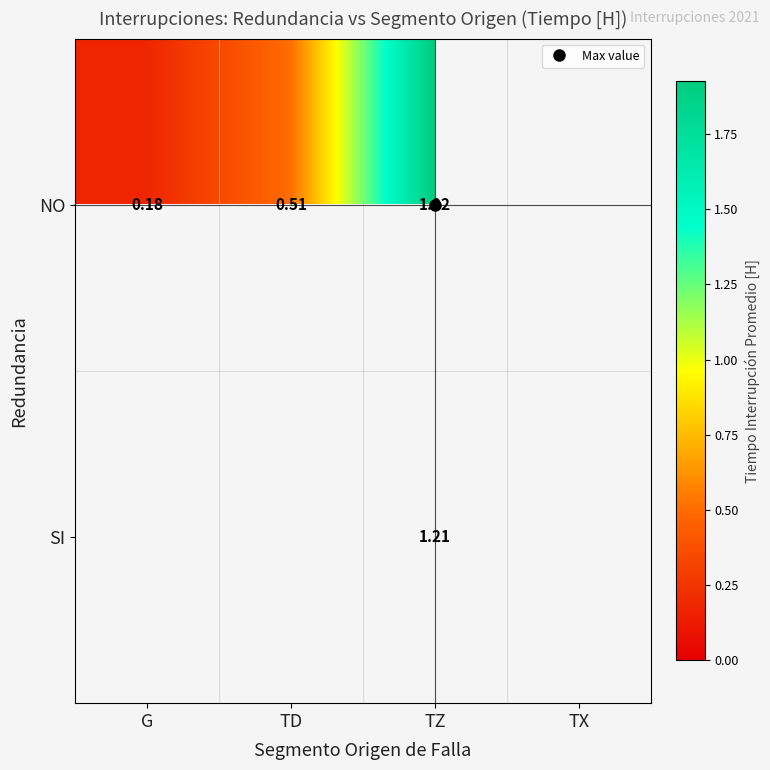

How many positive values does the NO series have?

3